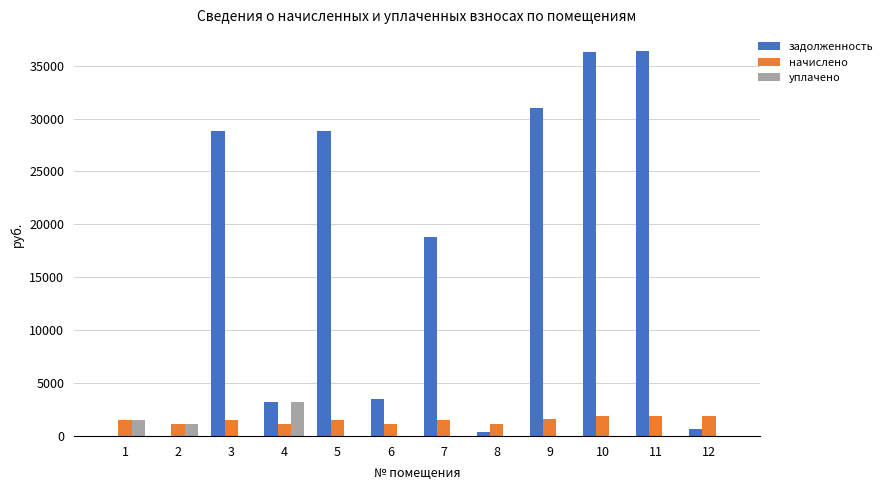

How many groups of bars are there?

12